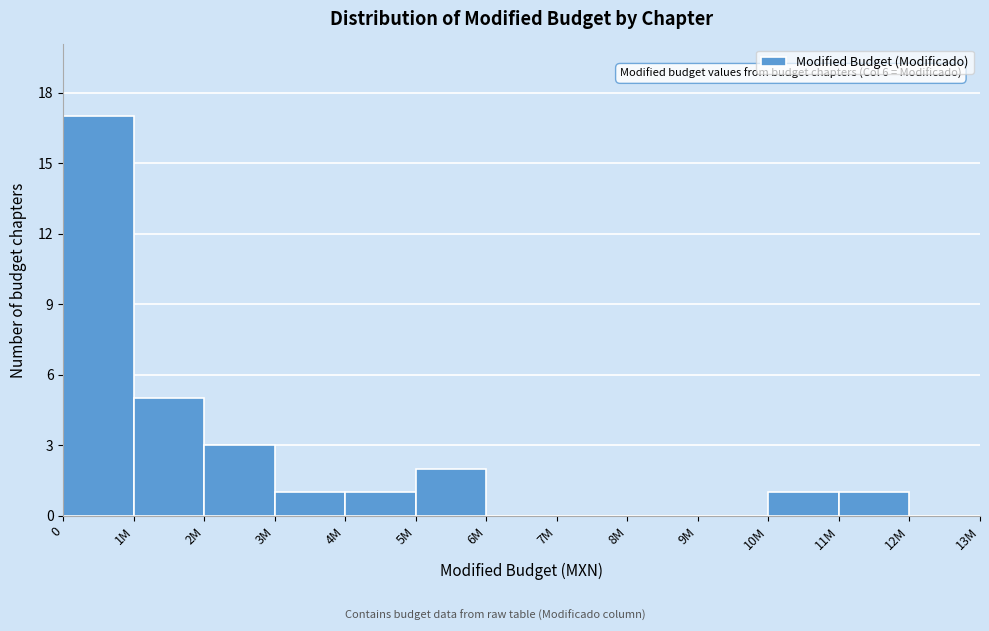

Reading left to right, extract all data points from this chart.

0=17	1M=5	2M=3	3M=1	4M=1	5M=2	6M=0	7M=0	8M=0	9M=0	10M=1	11M=1	12M=0